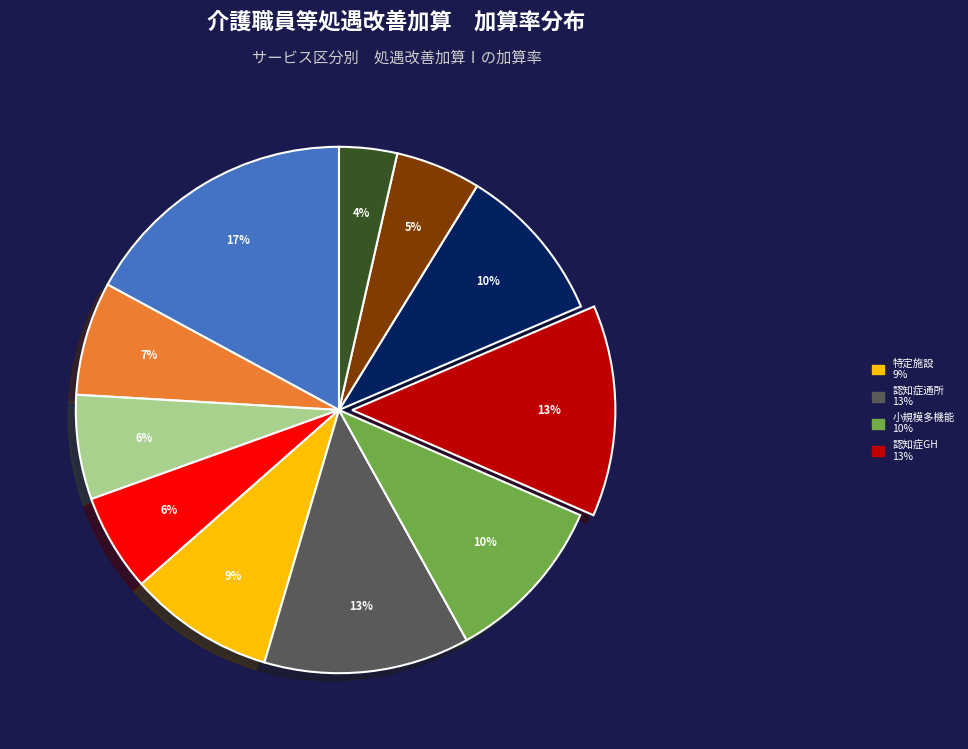

Does any single category account for the majority?

No